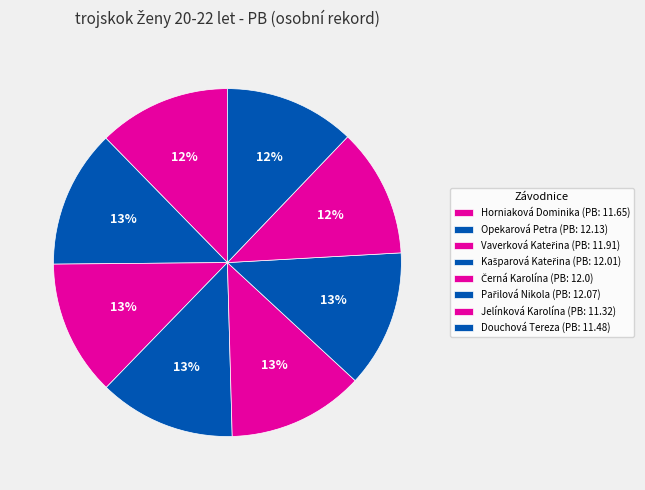

Which category has the biggest portion of the pie?

Opekarová Petra